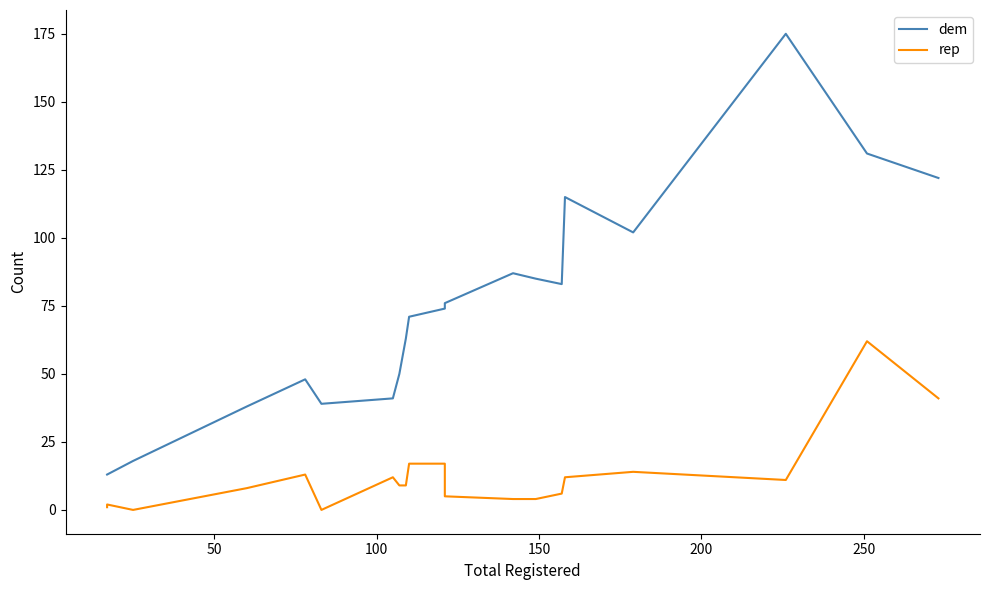

At how many categories does at least one series exceed 30?

17